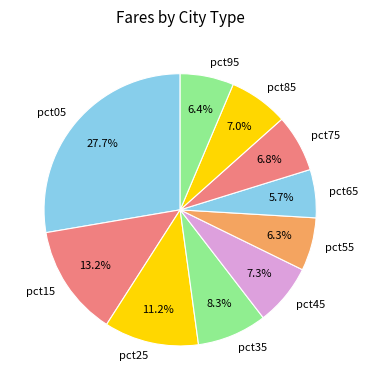

What percentage is the pct45 slice, to the nearest percent?

7%